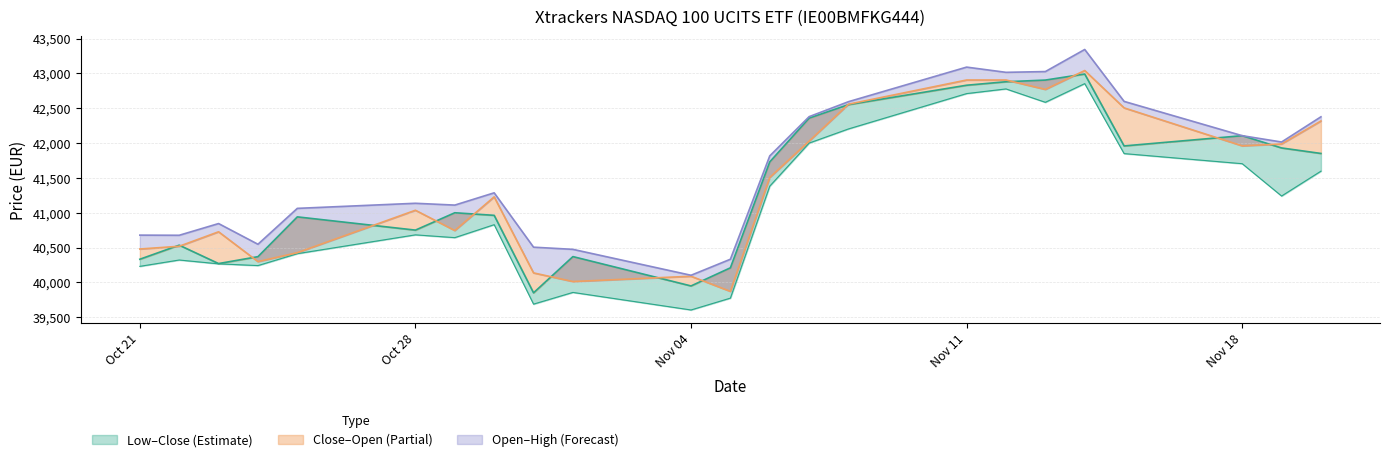

How many lines are shown in the chart?

4